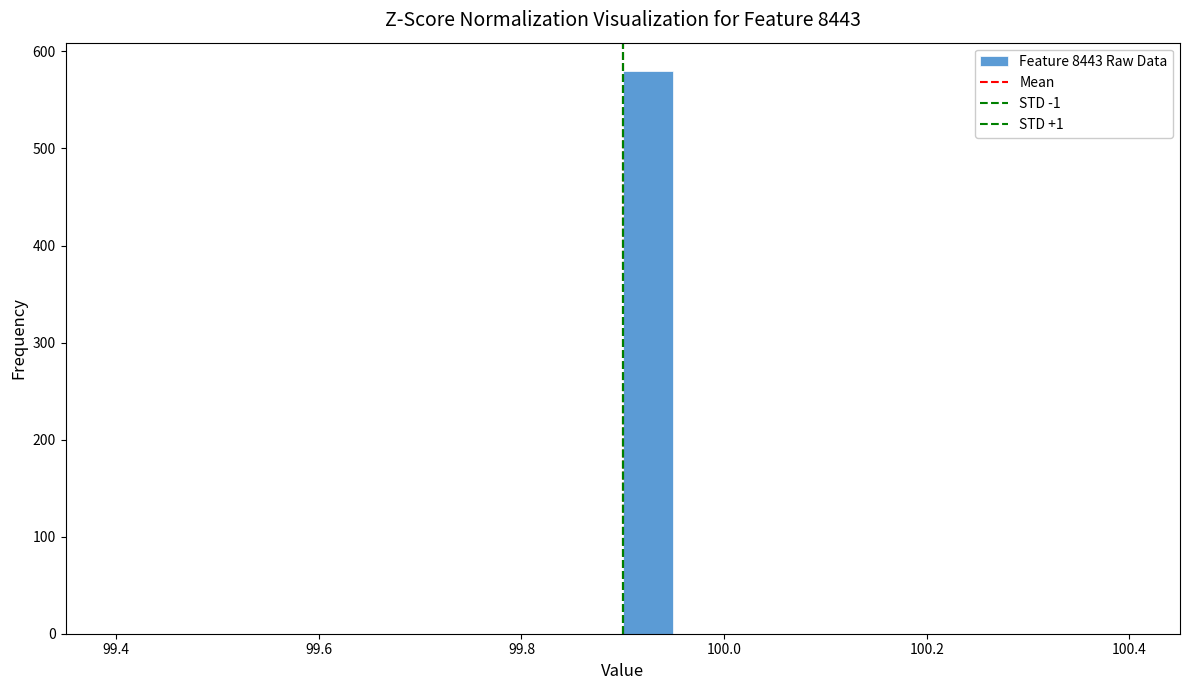

Around what value on the x-axis is the tallest bar? Give the approximate position of its centre, as read against the axis.

99.92